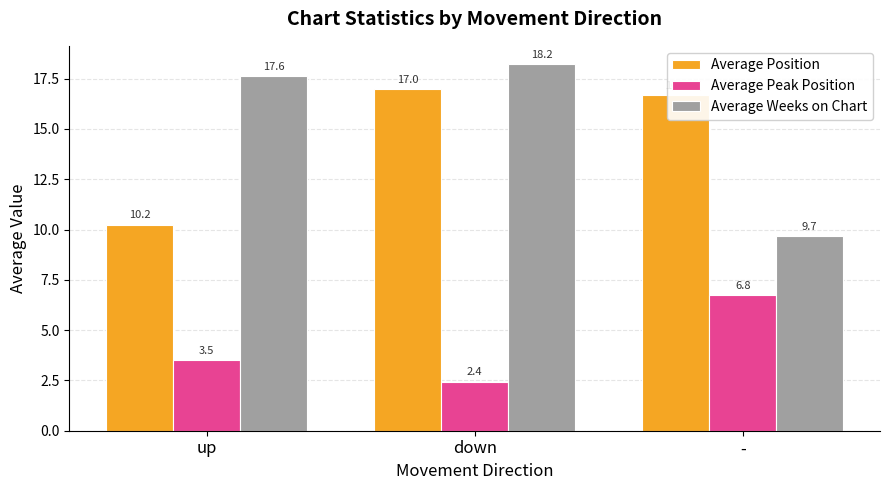

The Average Position series shows 10.2 at up. True or false?

True